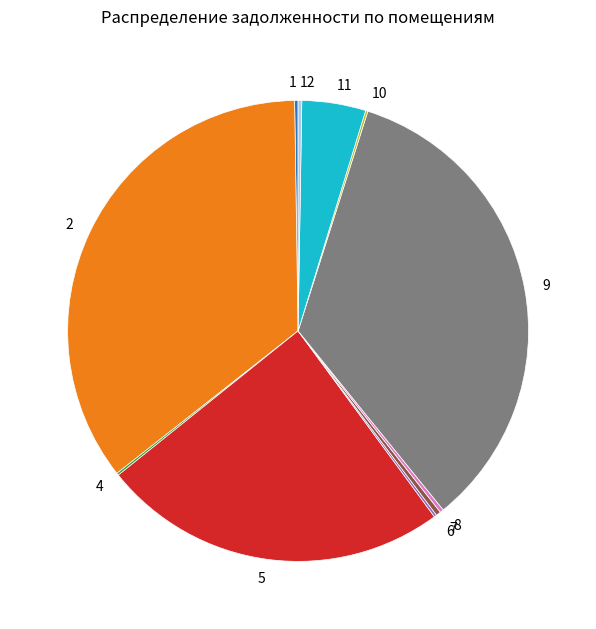

Does any single category account for the majority?

No